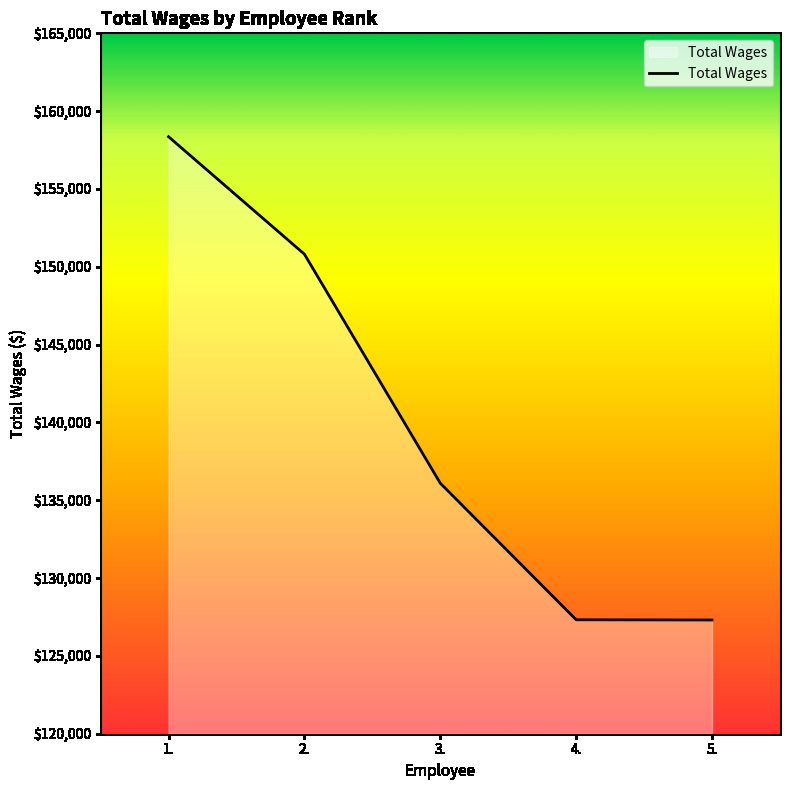

What is the difference between the second highest and second lowest values?

23488